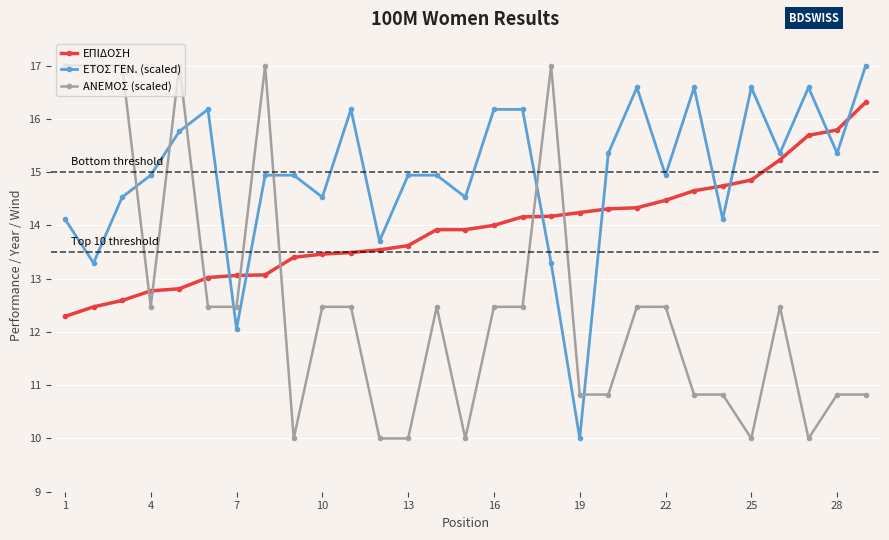

At how many categories does at least one series exceed 16?

15